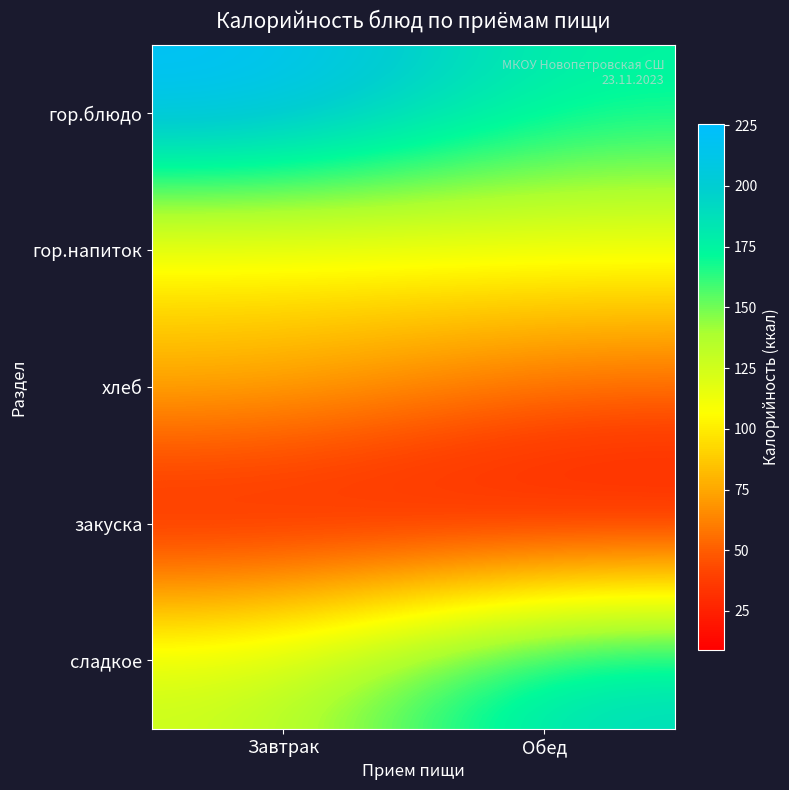

At how many categories does at least one series exceed 94?

2